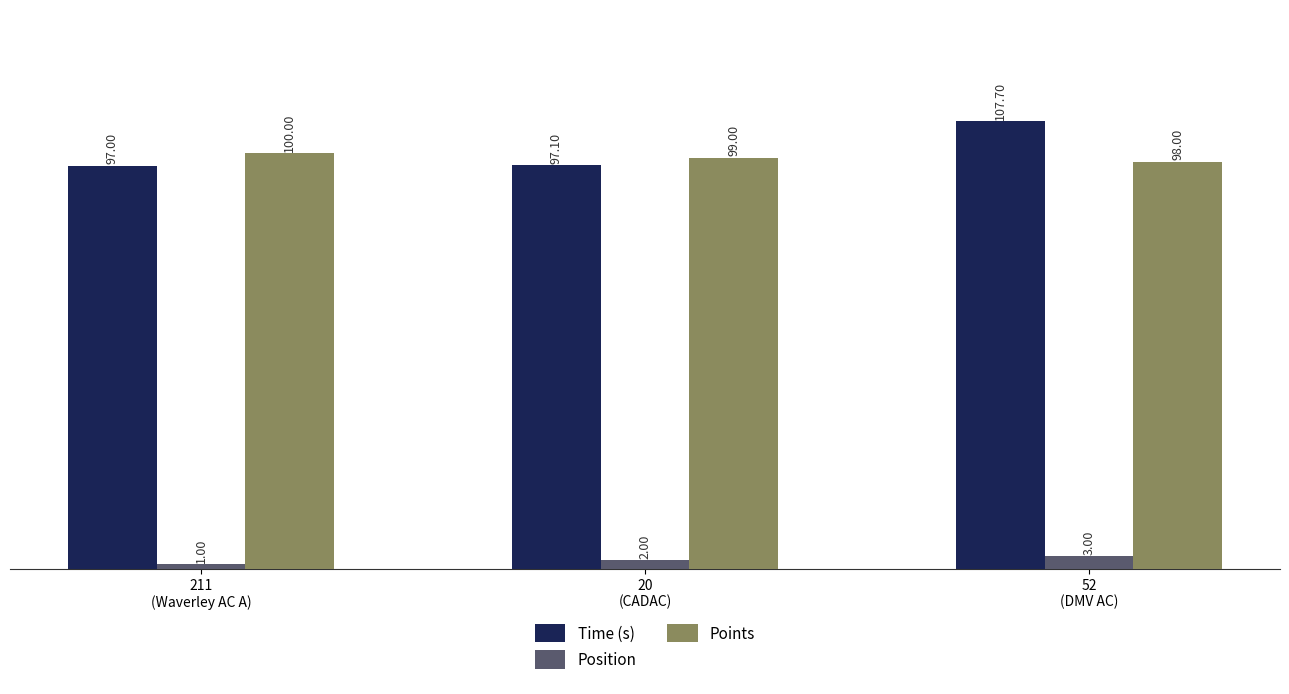

The value of Points at 52
(DMV AC) is 98.0. True or false?

True